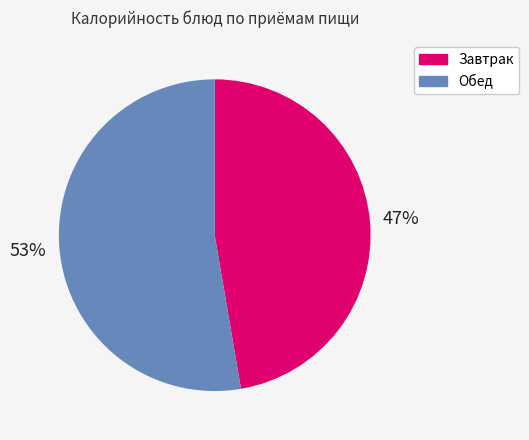

To the nearest percent, what is the combined percentage of Обед and Завтрак?

100%